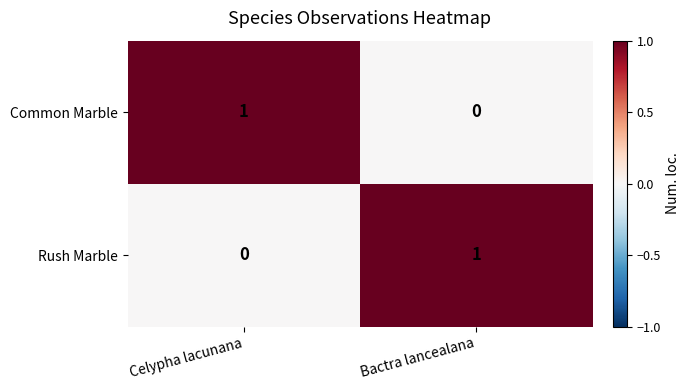

Reading left to right, what are all the values shown in this chart?

Common Marble: Celypha lacunana=1	Bactra lancealana=0
Rush Marble: Celypha lacunana=0	Bactra lancealana=1